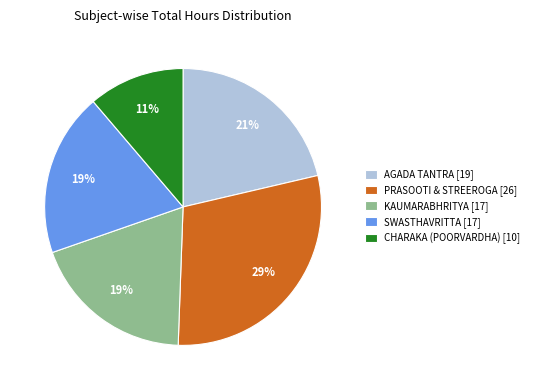

Combined, do CHARAKA (POORVARDHA) [10] and PRASOOTI & STREEROGA [26] account for over 50%?

No